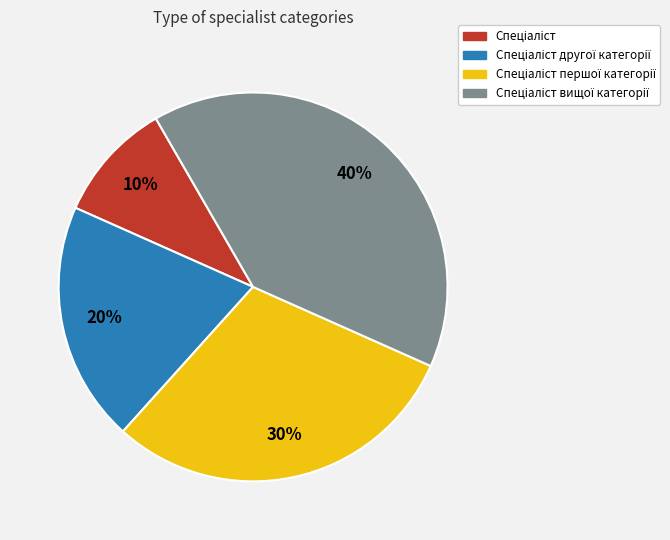

To the nearest percent, what is the average slice percentage?

25%